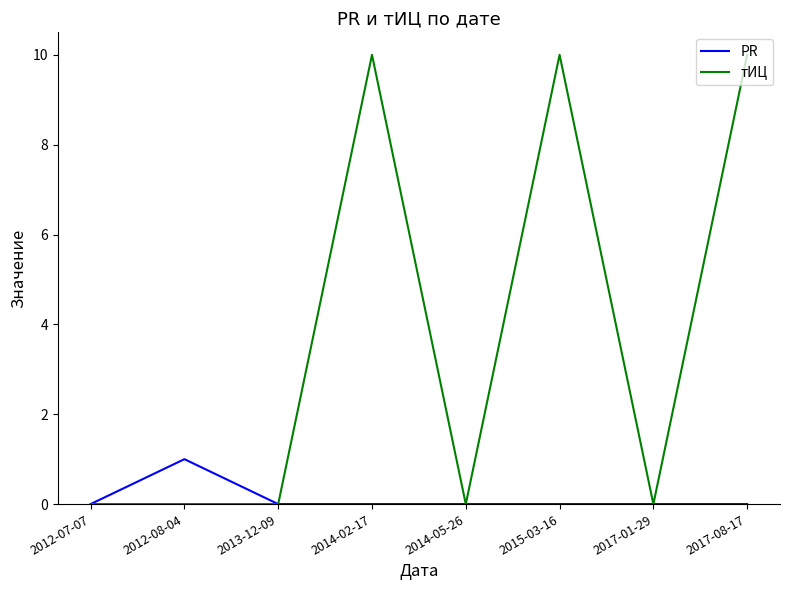

Is the value of PR at 2014-02-17 greater than the value of тИЦ at 2015-03-16?

No